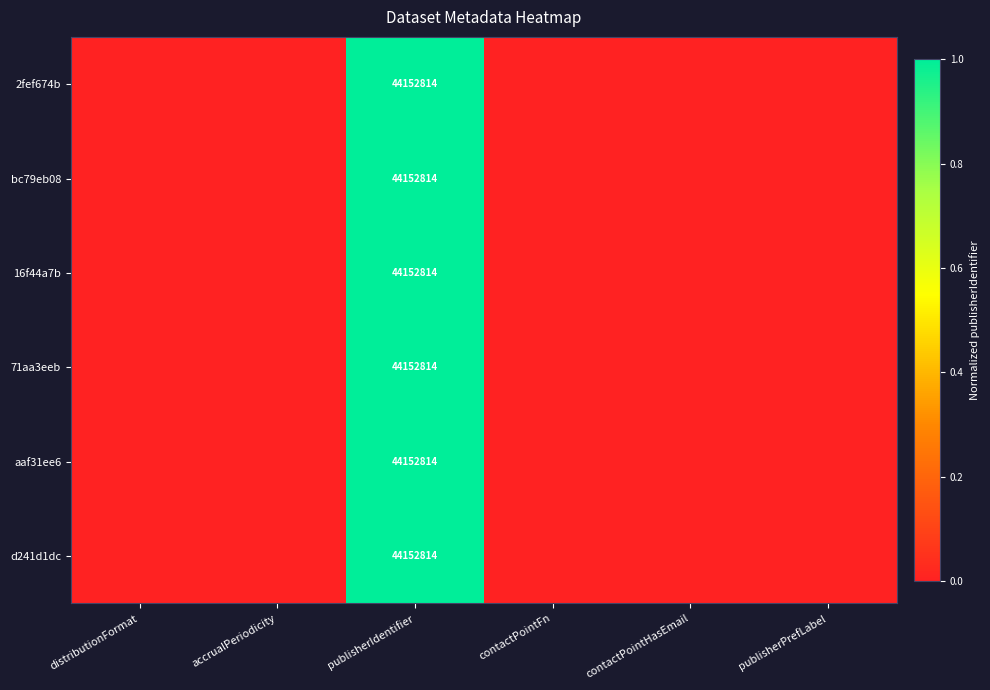

True or false: 71aa3eeb has a value of 44152814.0 at publisherIdentifier.

True